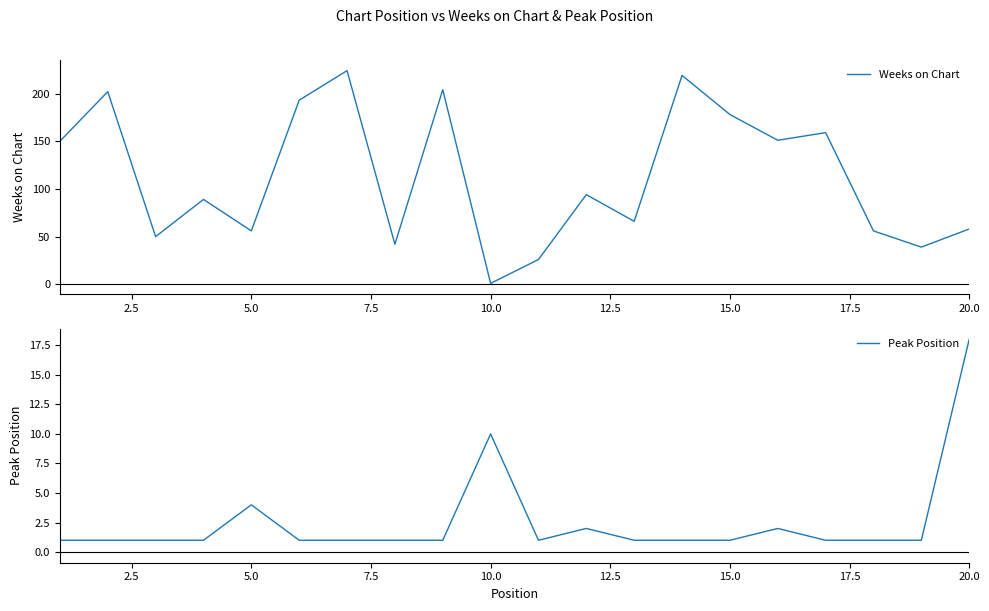

What are all the series names shown in the legend?

Weeks on Chart, Peak Position